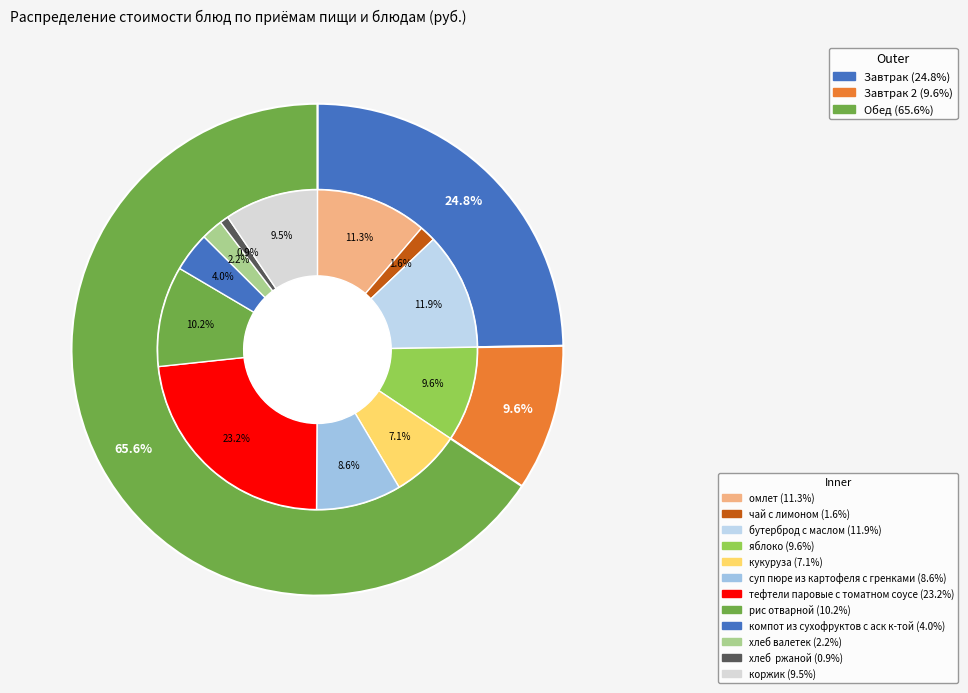

Which slice is the smallest?

хлеб  ржаной